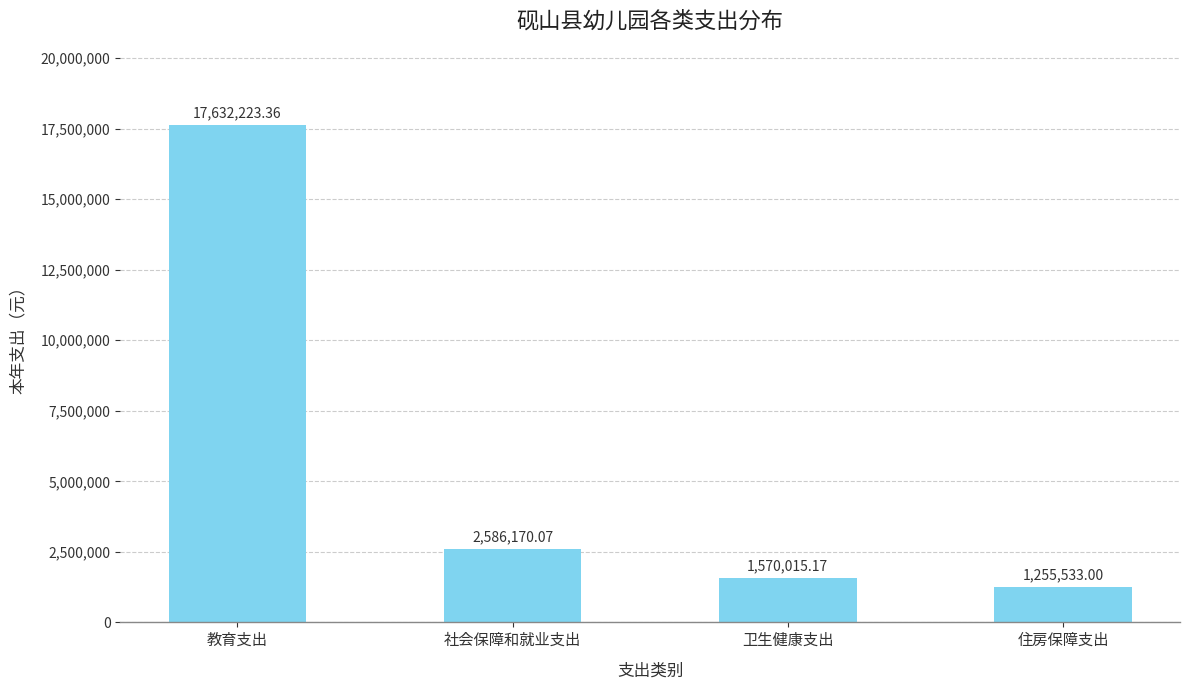

What is the average value?

5760985.4